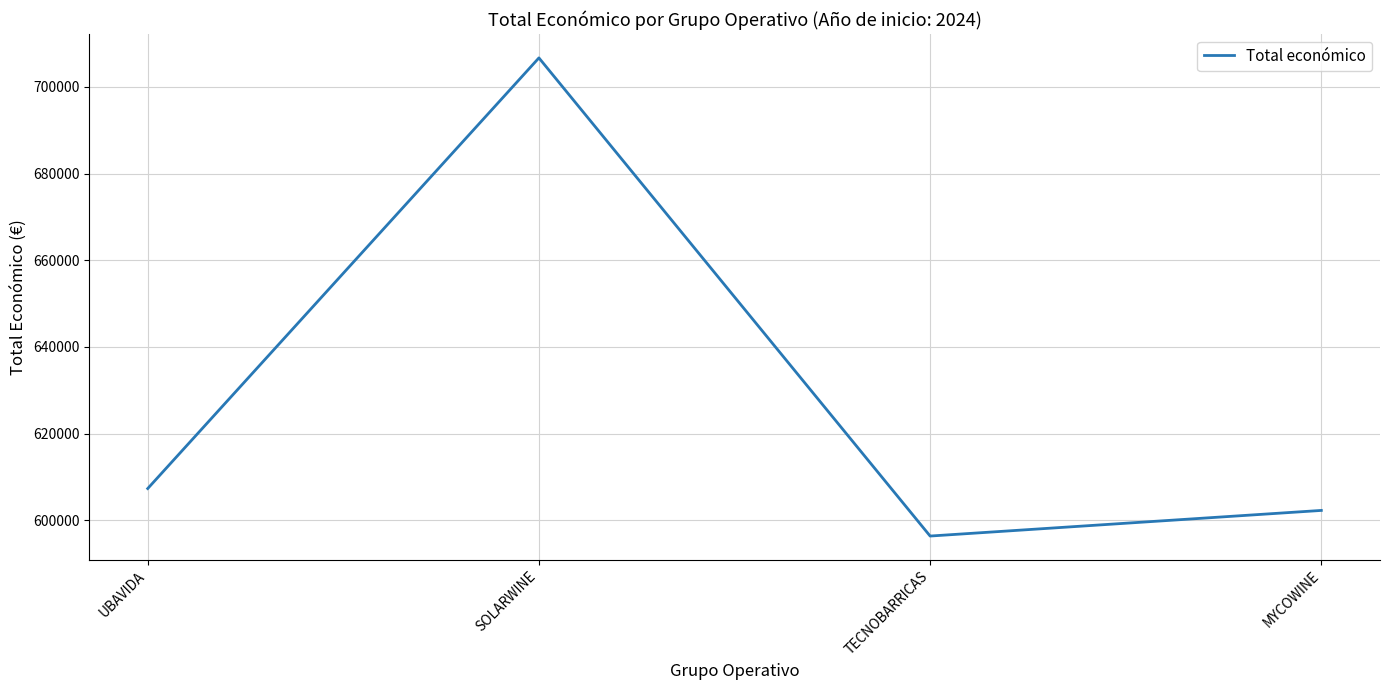

The chart shows a value of 346648.9 at TECNOBARRICAS. True or false?

False